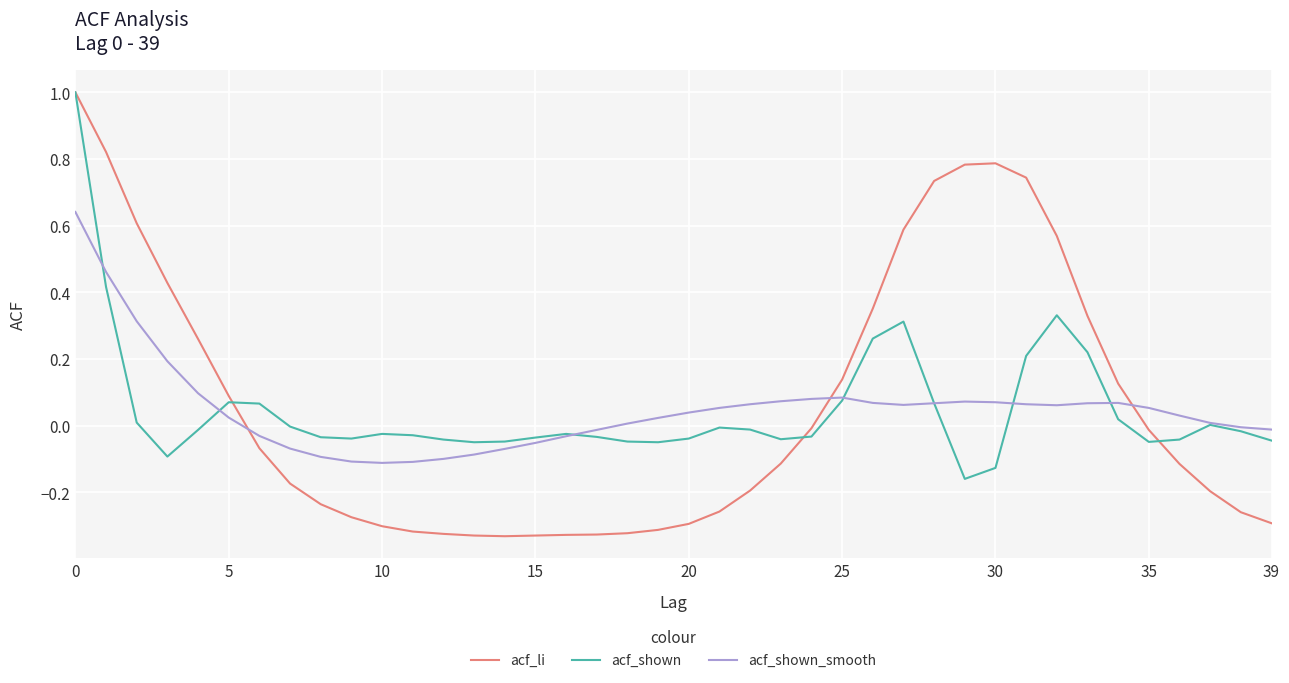

True or false: acf_shown_smooth and acf_li intersect in this chart.

True